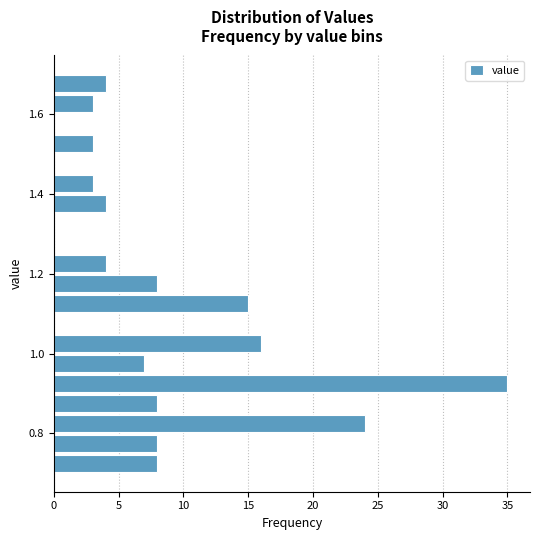

Read against the y-axis, roughly where is the centre of the longest bar?

0.92